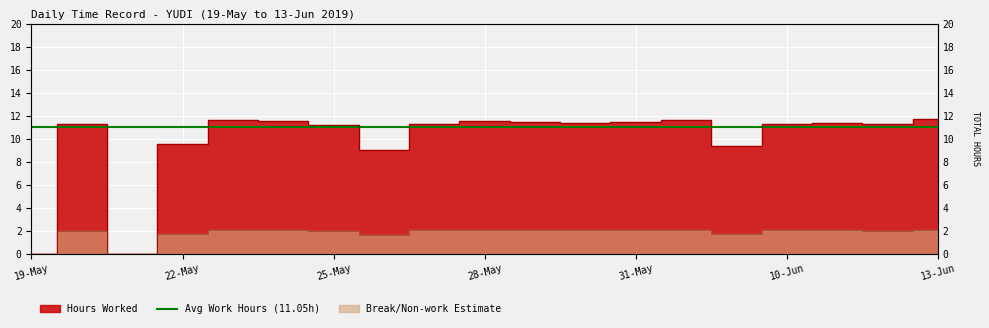

List the labels in order of value, smallest first.

19-May, 21-May, 26-May, 3-Jun, 22-May, 25-May, 12-Jun, 20-May, 27-May, 10-Jun, 30-May, 11-Jun, 29-May, 31-May, 24-May, 28-May, 1-Jun, 23-May, 13-Jun